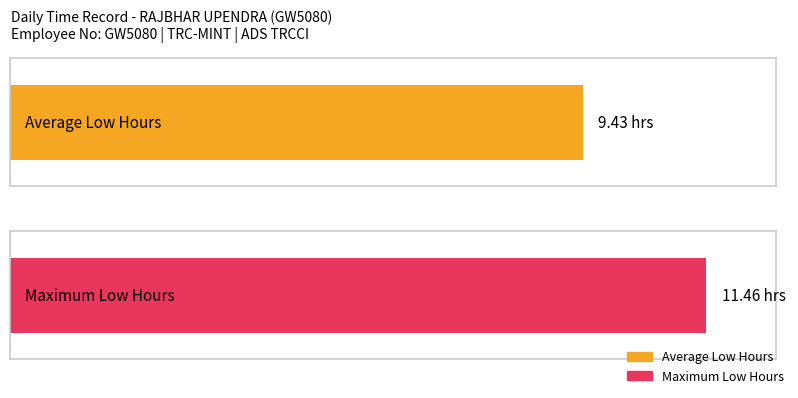

How many series are shown in this chart?

2